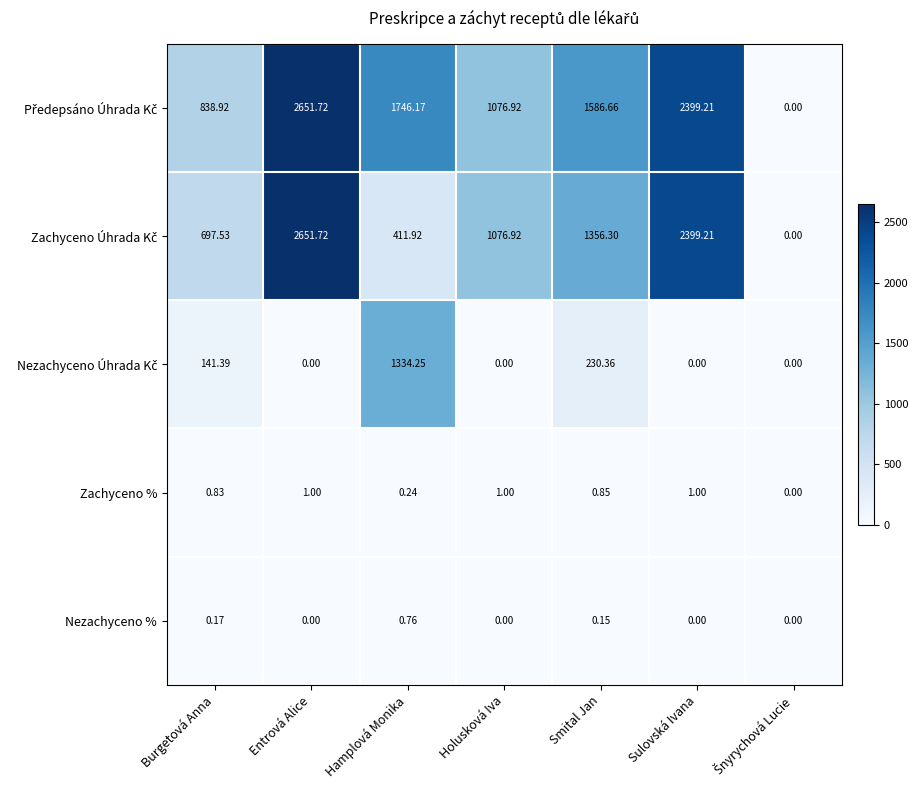

At which category does the chart reach its peak across all series?

Entrová Alice